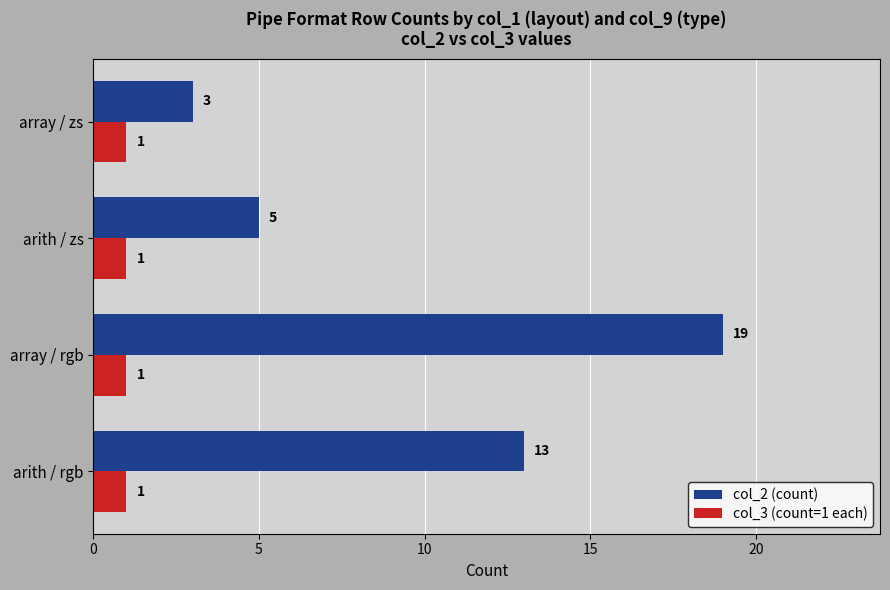

What are all the series names shown in the legend?

col_2 (count), col_3 (count=1 each)